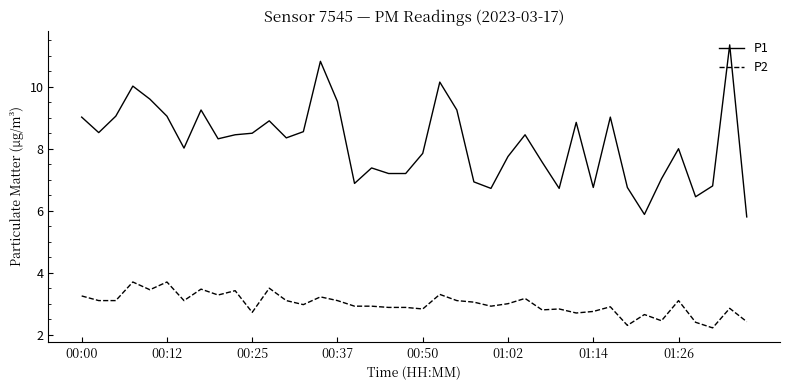

What is the minimum value shown in the chart?

2.2